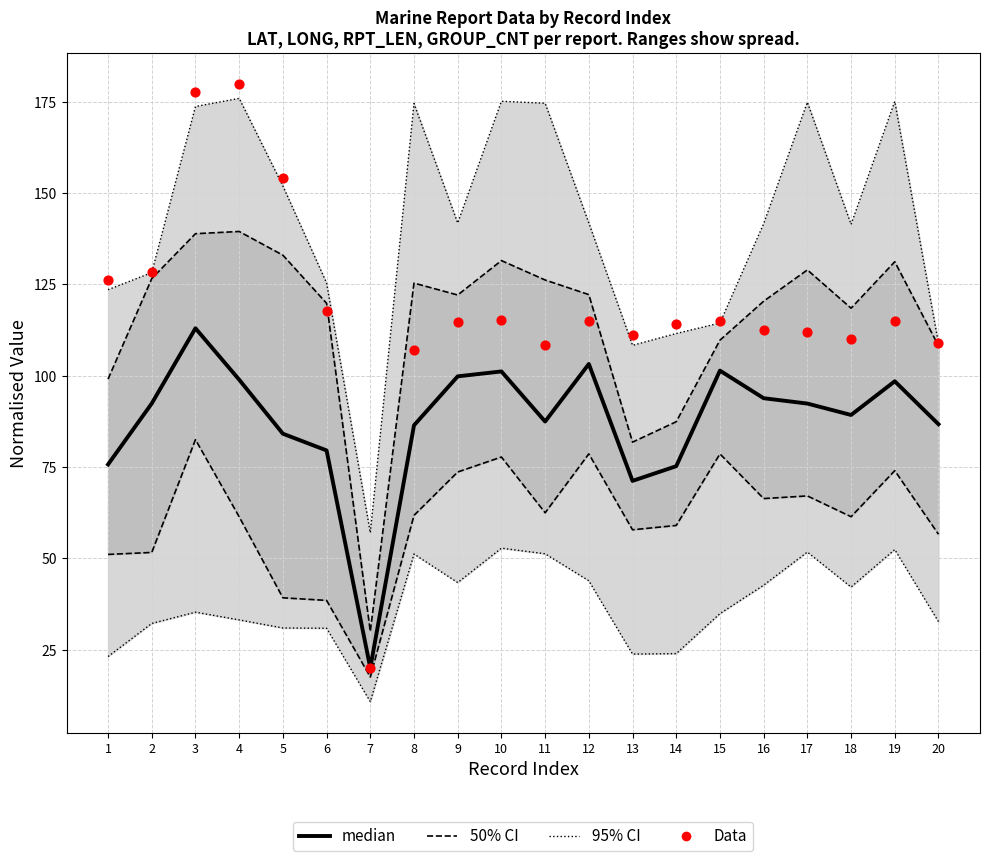

At how many categories does at least one series exceed 28?

19